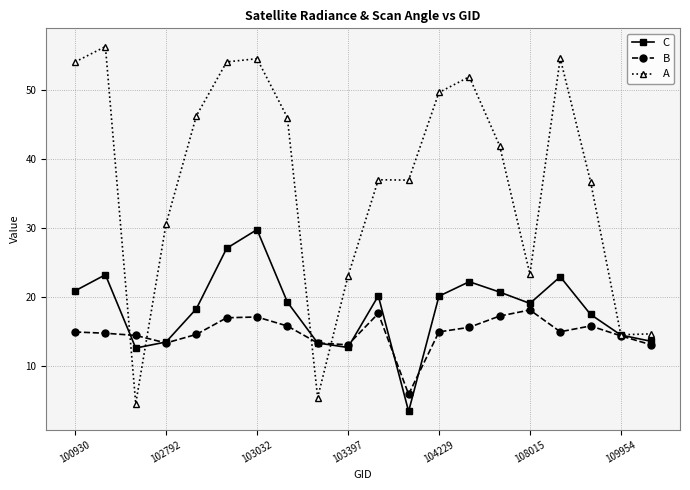

True or false: B has more than 0 points higher than both neighbors.

True